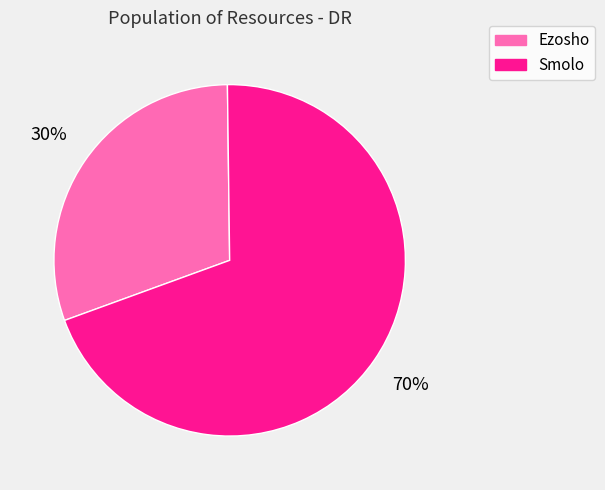

To the nearest percent, what percentage of the pie is Ezosho?

30%